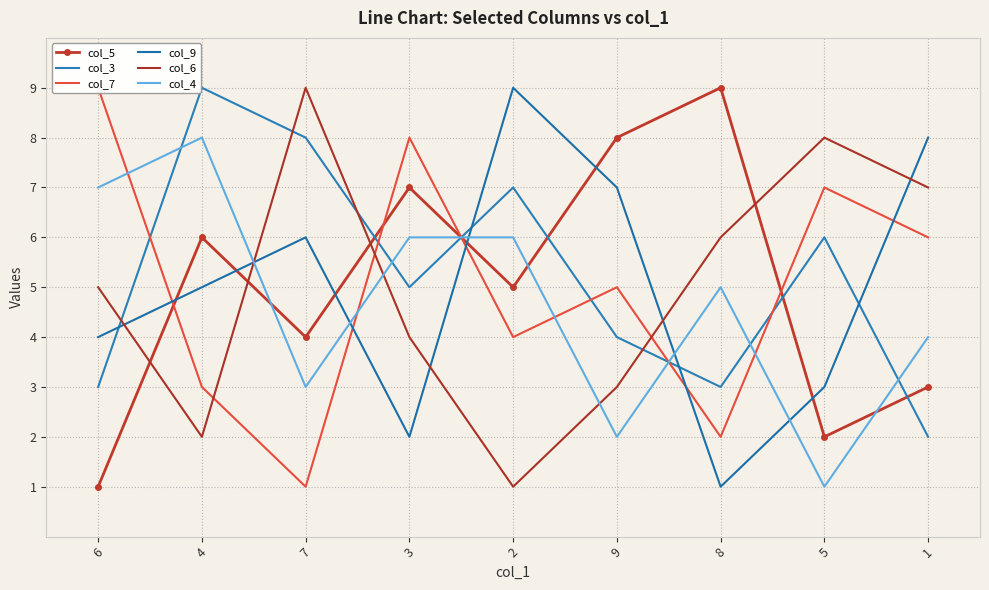

Reading right to left, transcribe all the data shown in this chart.

col_5: 1=3	5=2	8=9	9=8	2=5	3=7	7=4	4=6	6=1
col_3: 1=2	5=6	8=3	9=4	2=7	3=5	7=8	4=9	6=3
col_7: 1=6	5=7	8=2	9=5	2=4	3=8	7=1	4=3	6=9
col_9: 1=8	5=3	8=1	9=7	2=9	3=2	7=6	4=5	6=4
col_6: 1=7	5=8	8=6	9=3	2=1	3=4	7=9	4=2	6=5
col_4: 1=4	5=1	8=5	9=2	2=6	3=6	7=3	4=8	6=7